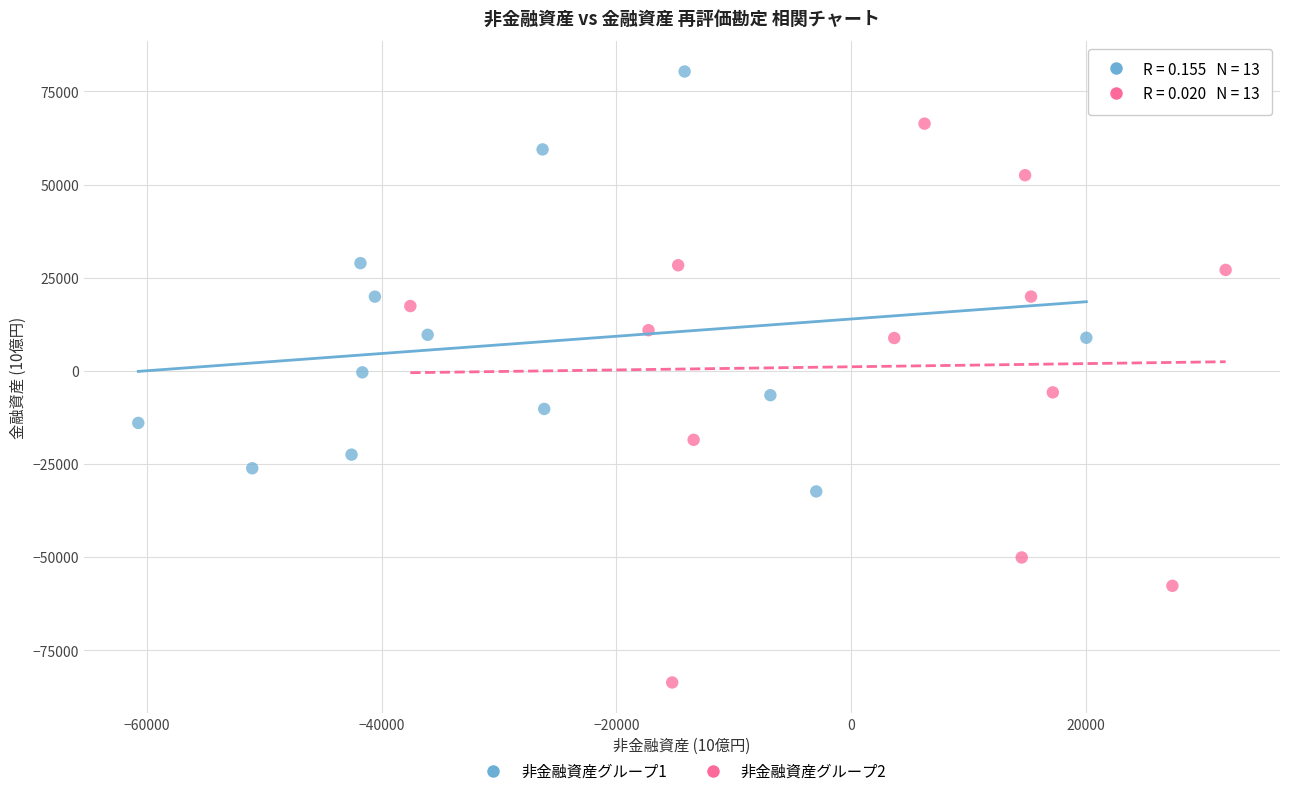

Which series has the widest spread of Y values?

非金融資産グループ2